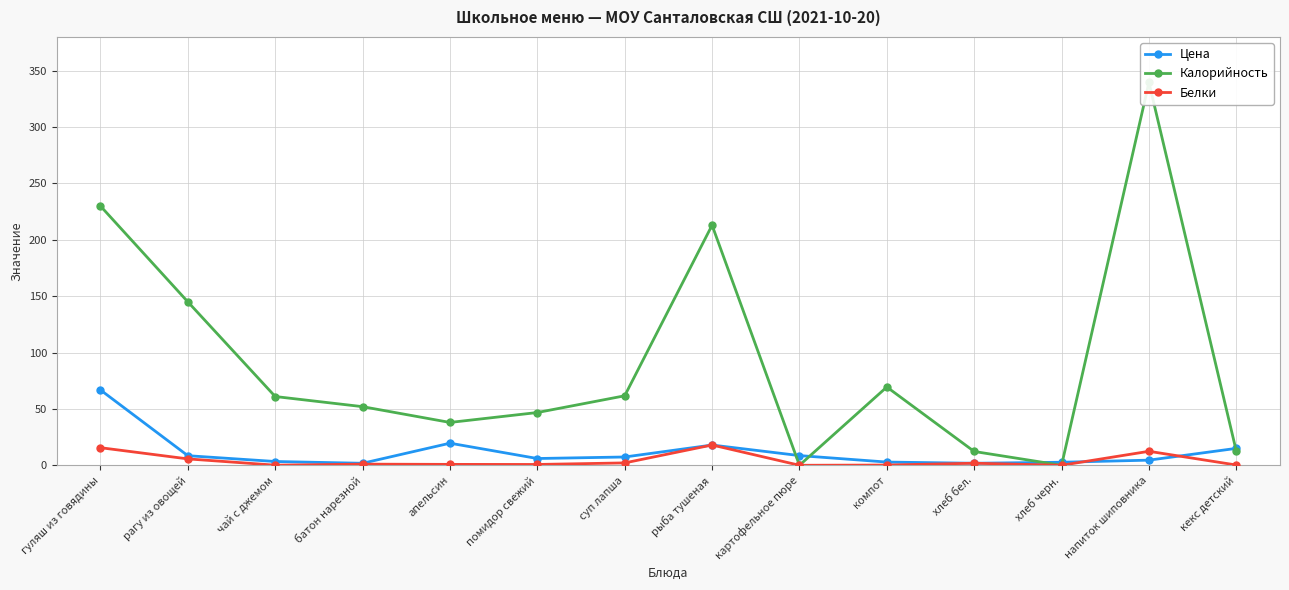

Rank the categories by Калорийность value from lowest to highest.

картофельное пюре, хлеб черн., хлеб бел., кекс детский, апельсин, помидор свежий, батон нарезной, чай с джемом, суп лапша, компот, рагу из овощей, рыба тушеная, гуляш из говядины, напиток шиповника